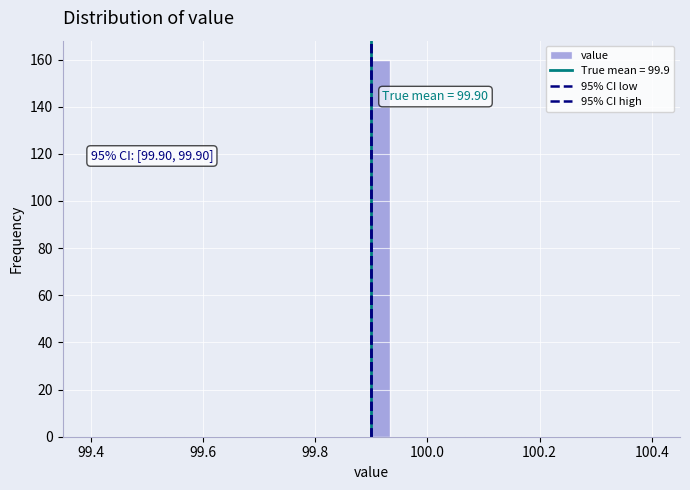

Read against the x-axis, roughly where is the centre of the tallest bar?

99.92